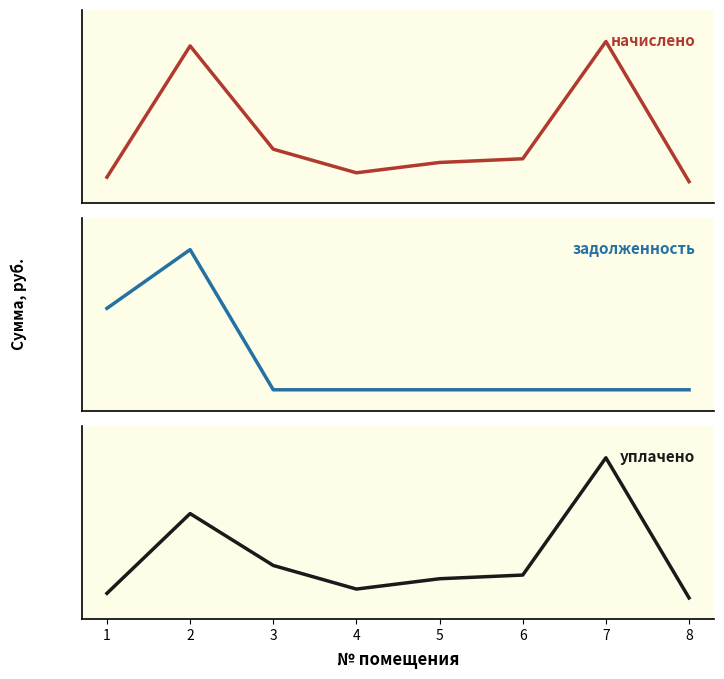

At 1, list the series in order from largest to smallest.

уплачено, начислено, задолженность